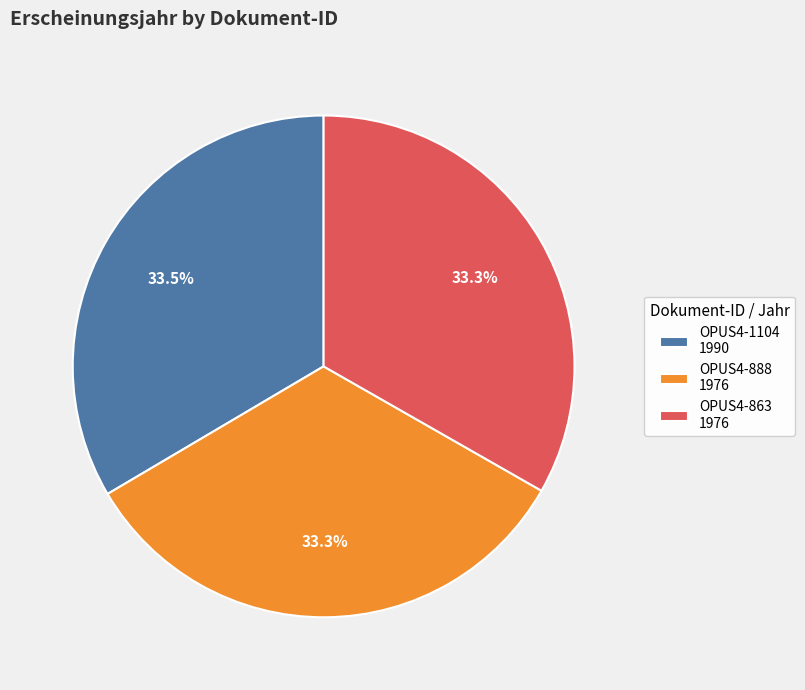

Is OPUS4-1104 the majority of the pie?

No